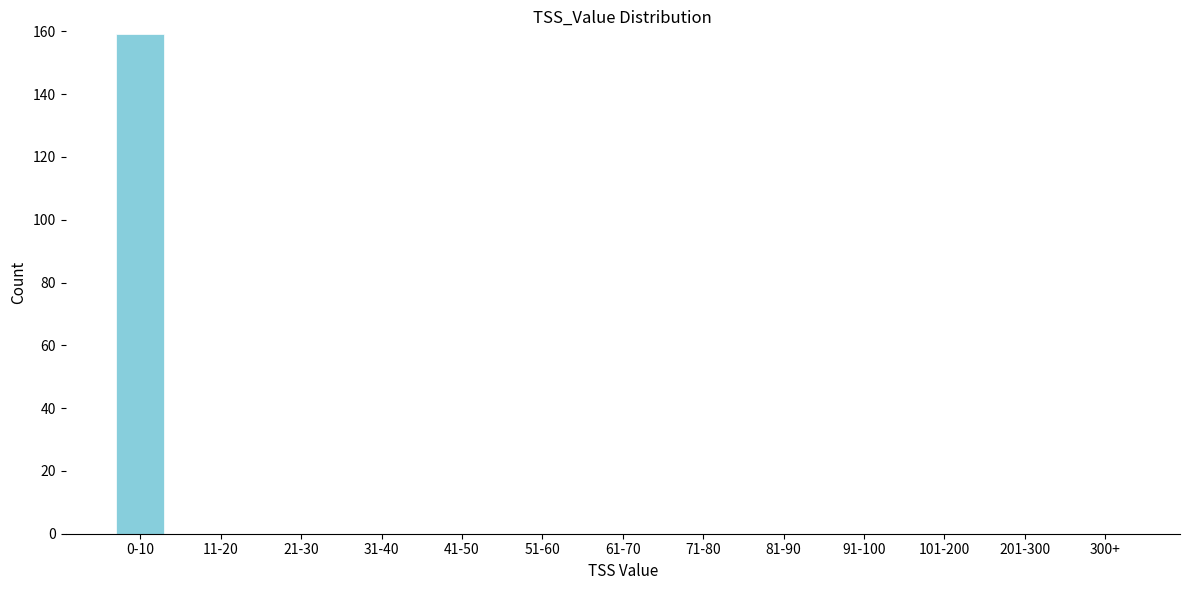

Reading left to right, transcribe all the data shown in this chart.

0-10=159	11-20=0	21-30=0	31-40=0	41-50=0	51-60=0	61-70=0	71-80=0	81-90=0	91-100=0	101-200=0	201-300=0	300+=0